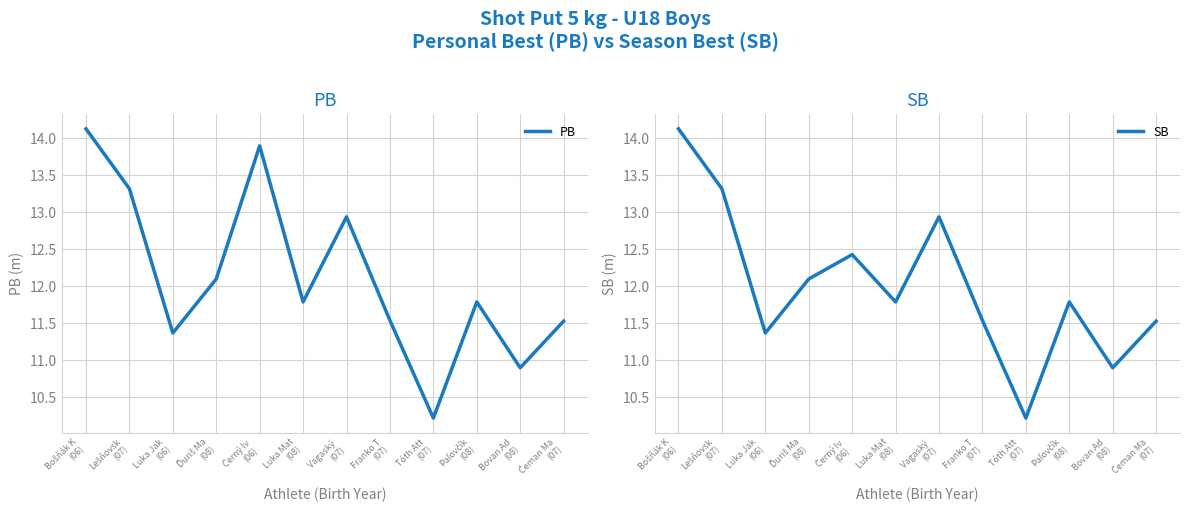

The value of SB at Bošňák K
(06) is 3.0. True or false?

False